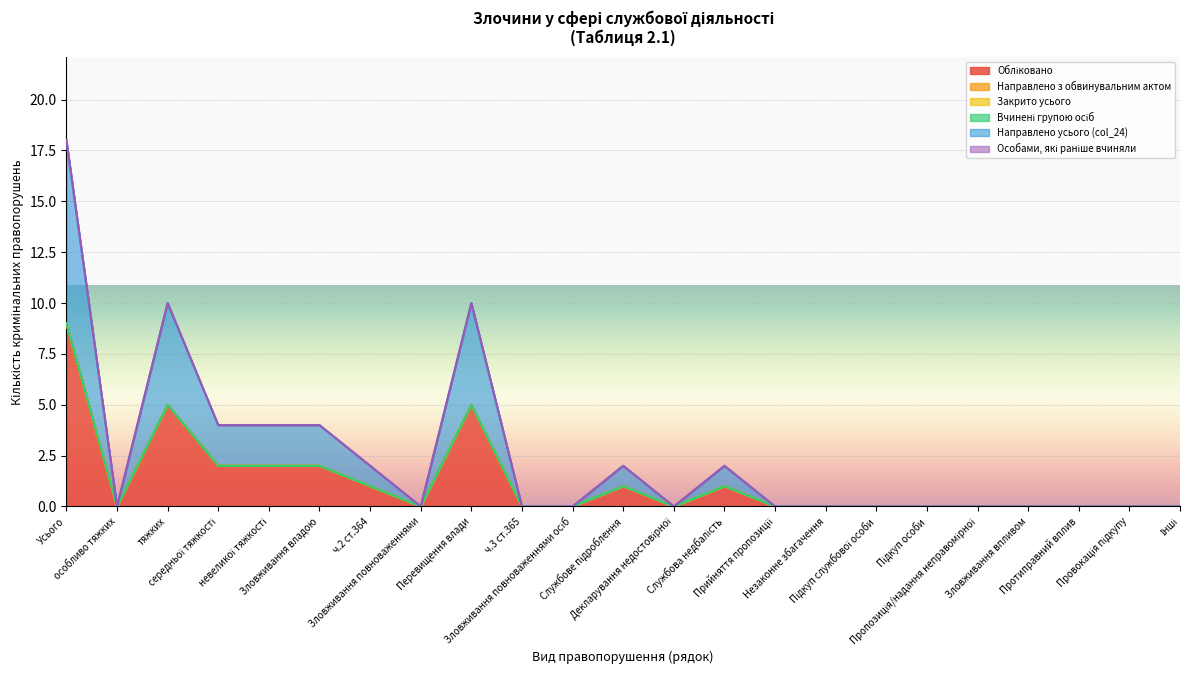

What are all the series names shown in the legend?

Обліковано, Направлено з обвинувальним актом, Закрито усього, Вчинені групою осіб, Направлено усього (col_24), Особами, які раніше вчиняли